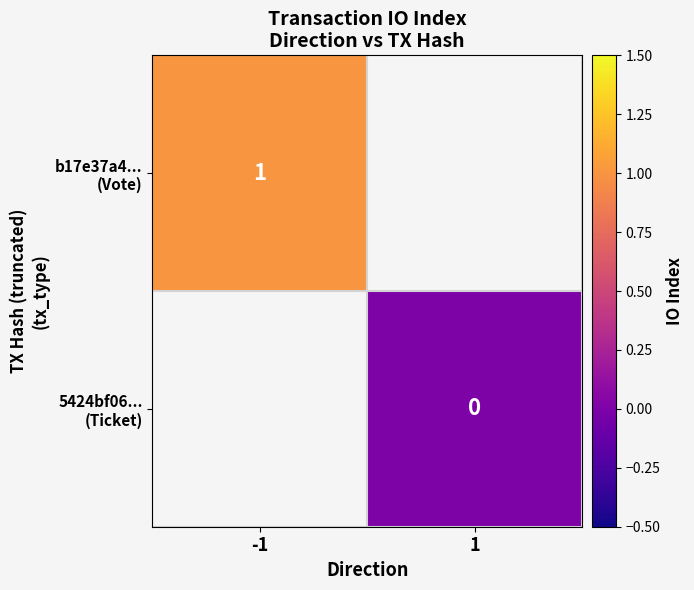

Count the number of data series in this chart.

2